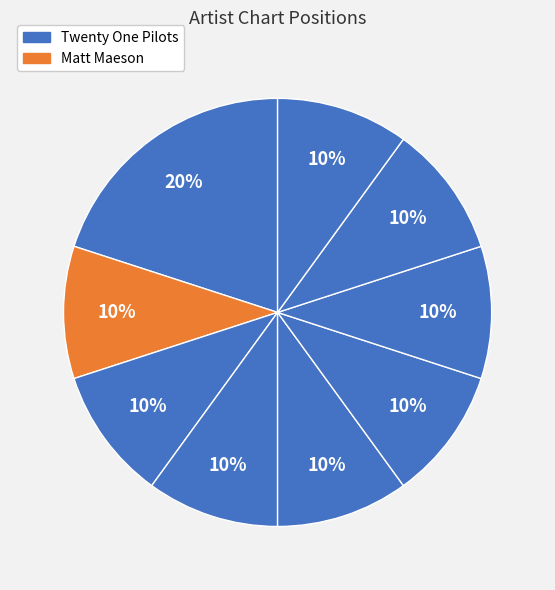

To the nearest percent, what is the average slice percentage?

11%